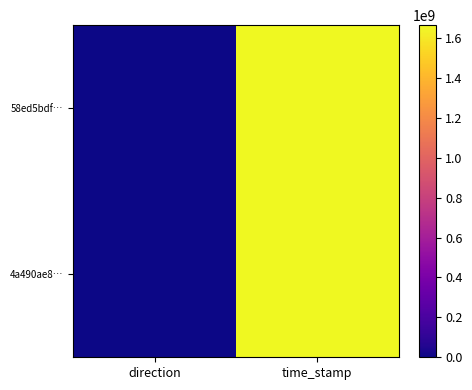

List the series in order of their peak value, highest first.

58ed5bdf…, 4a490ae8…